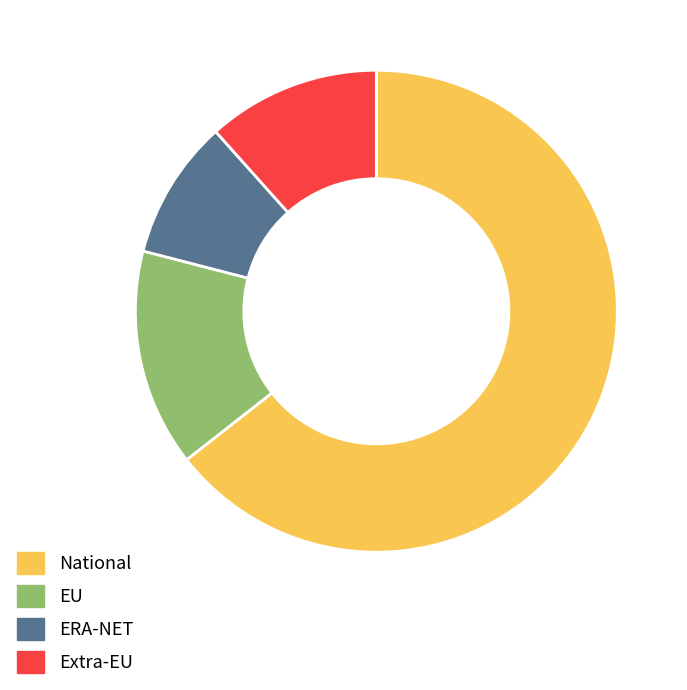

Does any single category account for the majority?

Yes